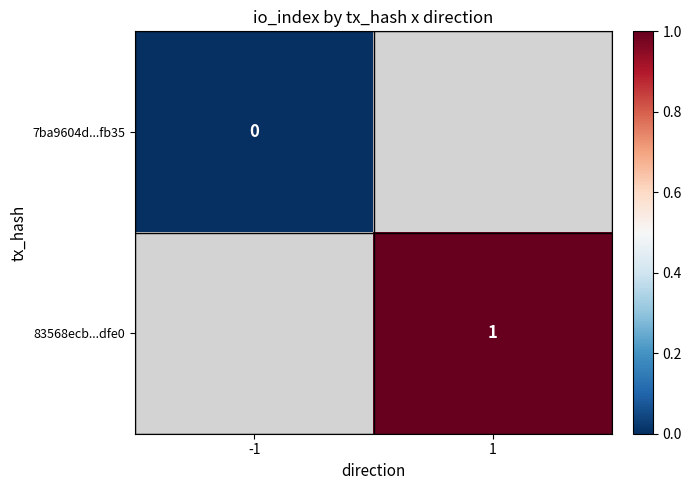

Is it true that 83568ecb...dfe0 equals 1 at 1?

True